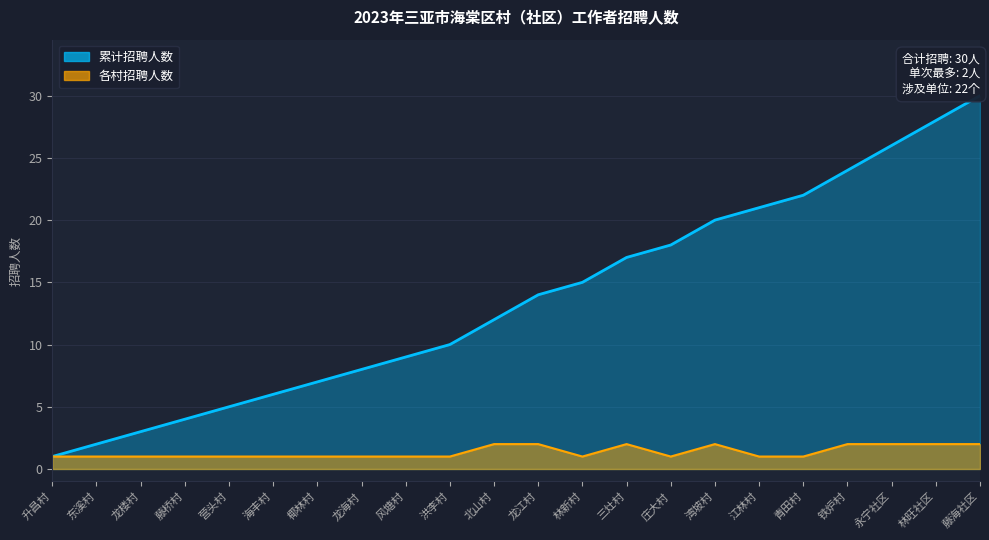

The value at 青田村 is 2. True or false?

False